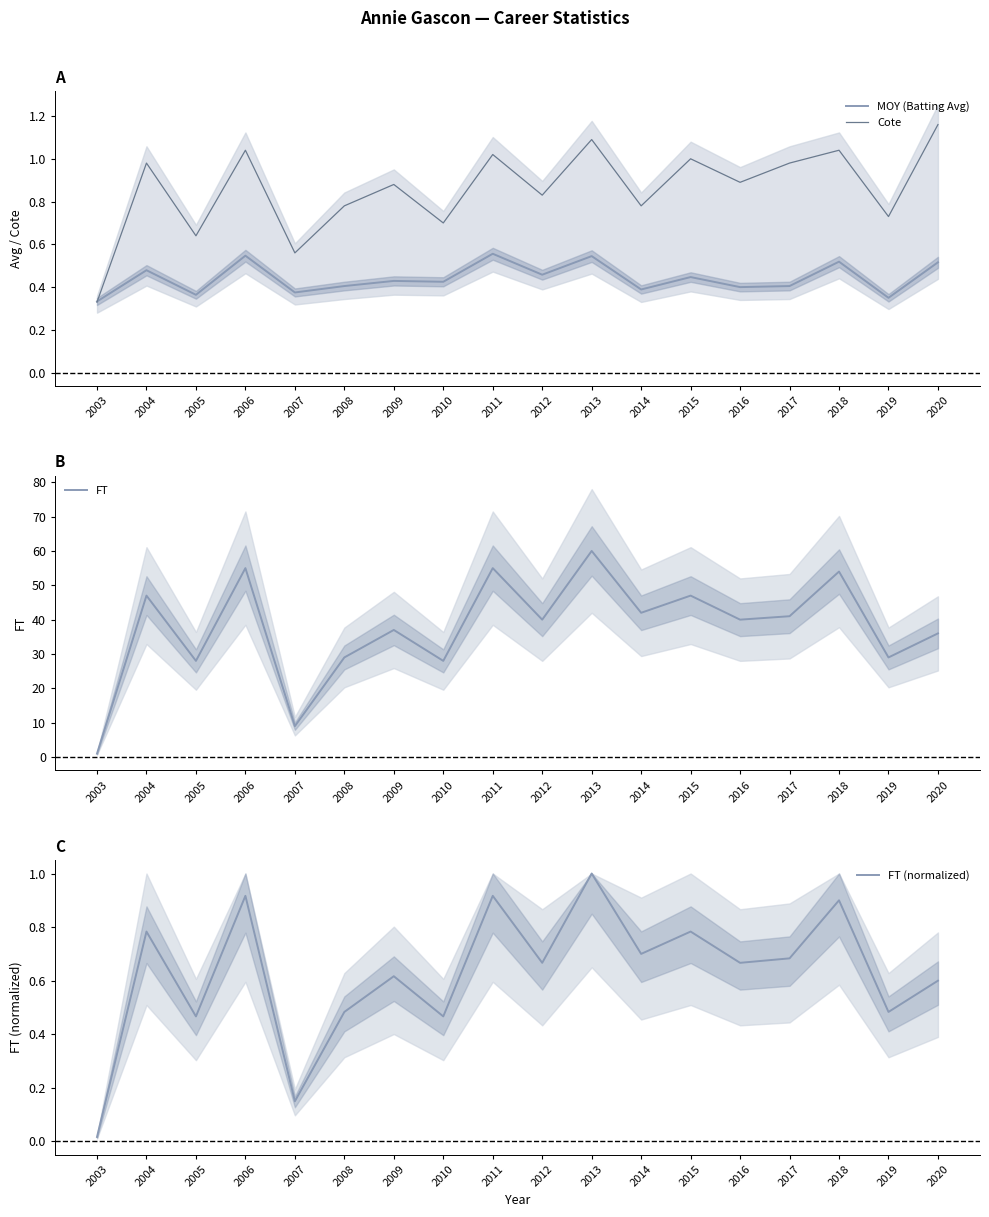

Which label corresponds to the largest value in the chart?

2013